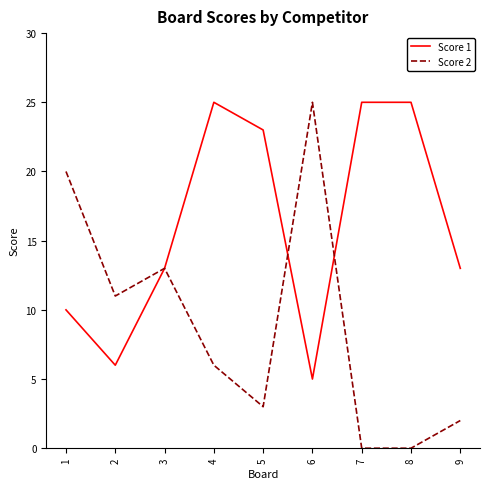

At which category is the sum across all series the highest?

4